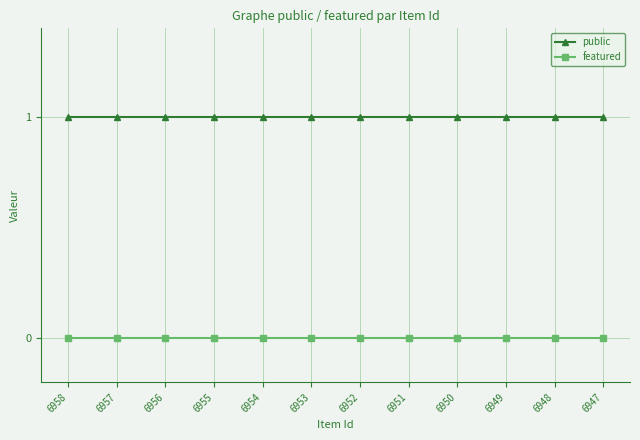

Rank the series at 6950 from lowest to highest value.

featured, public